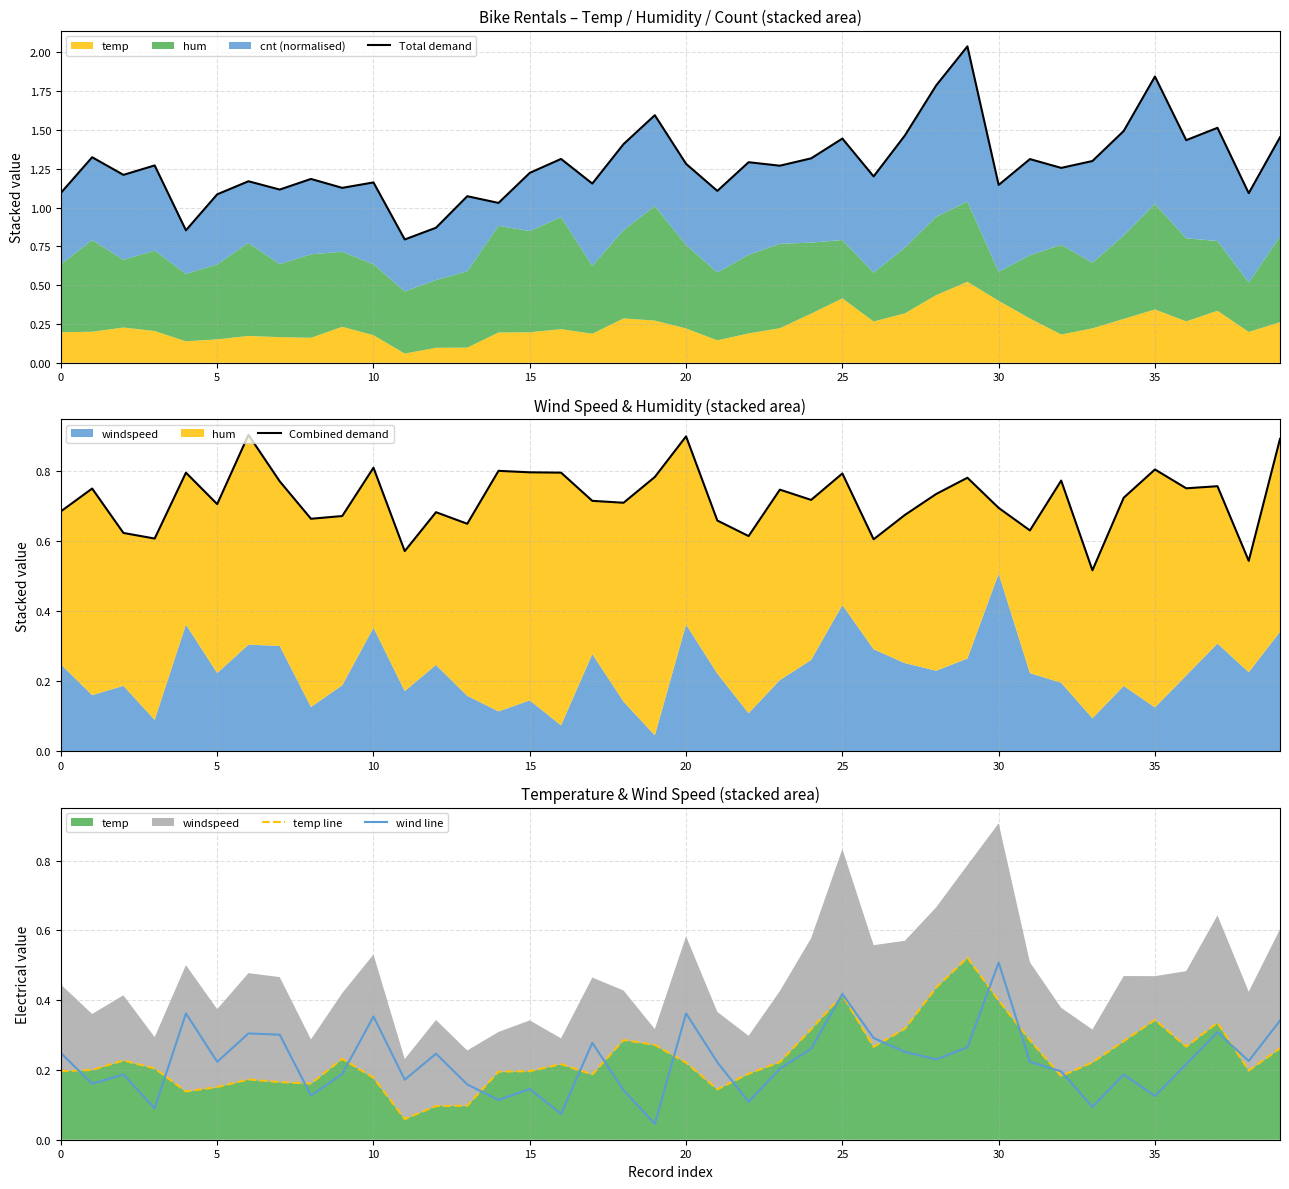

Reading left to right, extract all data points from this chart.

Total demand: 1.1	1.3	1.2	1.3	0.9	1.1	1.2	1.1	1.2	1.1	1.2	0.8	0.9	1.1	1.0	1.2	1.3	1.2	1.4	1.6	1.3	1.1	1.3	1.3	1.3	1.4	1.2	1.5	1.8	2.0	1.1	1.3	1.3	1.3	1.5	1.8	1.4	1.5	1.1	1.5
Combined demand: 0.7	0.8	0.6	0.6	0.8	0.7	0.9	0.8	0.7	0.7	0.8	0.6	0.7	0.7	0.8	0.8	0.8	0.7	0.7	0.8	0.9	0.7	0.6	0.7	0.7	0.8	0.6	0.7	0.7	0.8	0.7	0.6	0.8	0.5	0.7	0.8	0.8	0.8	0.5	0.9
temp line: 0.2	0.2	0.2	0.2	0.1	0.2	0.2	0.2	0.2	0.2	0.2	0.1	0.1	0.1	0.2	0.2	0.2	0.2	0.3	0.3	0.2	0.1	0.2	0.2	0.3	0.4	0.3	0.3	0.4	0.5	0.4	0.3	0.2	0.2	0.3	0.3	0.3	0.3	0.2	0.3
wind line: 0.2	0.2	0.2	0.1	0.4	0.2	0.3	0.3	0.1	0.2	0.4	0.2	0.2	0.2	0.1	0.1	0.1	0.3	0.1	0.0	0.4	0.2	0.1	0.2	0.3	0.4	0.3	0.3	0.2	0.3	0.5	0.2	0.2	0.1	0.2	0.1	0.2	0.3	0.2	0.3